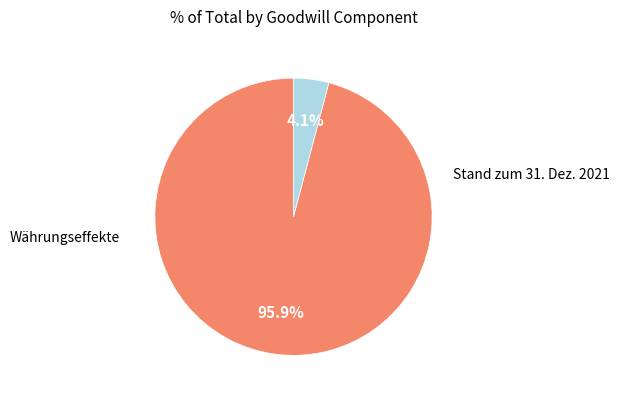

Count the number of slices in the pie.

2